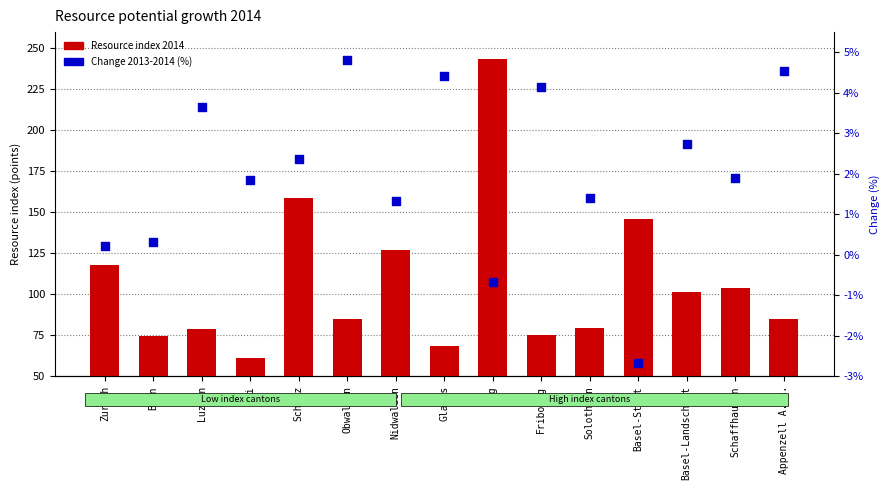

What are all the series names shown in the legend?

Resource index 2014, Change 2013-2014 (%)